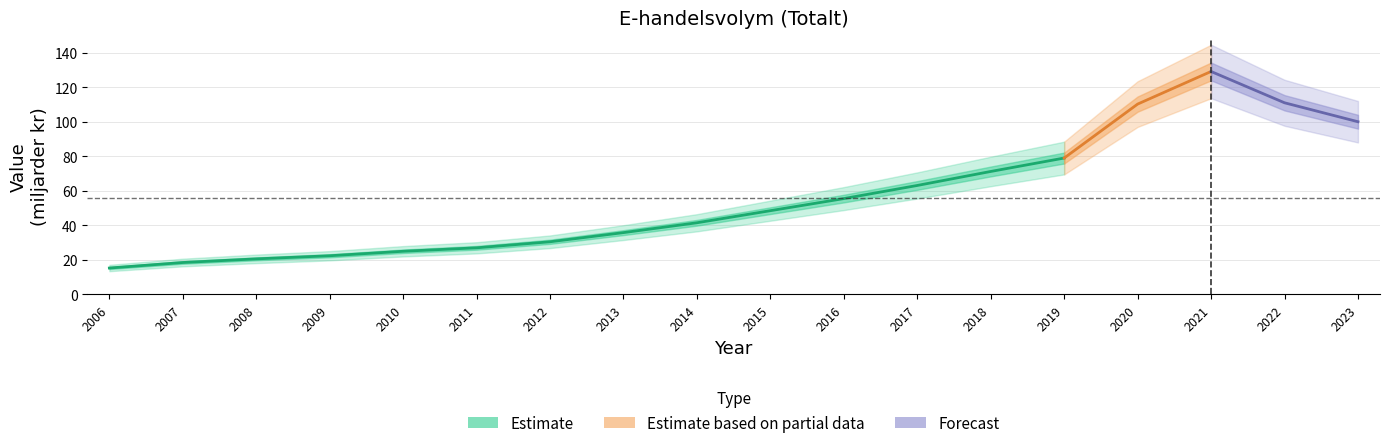

How many lines are shown in the chart?

1